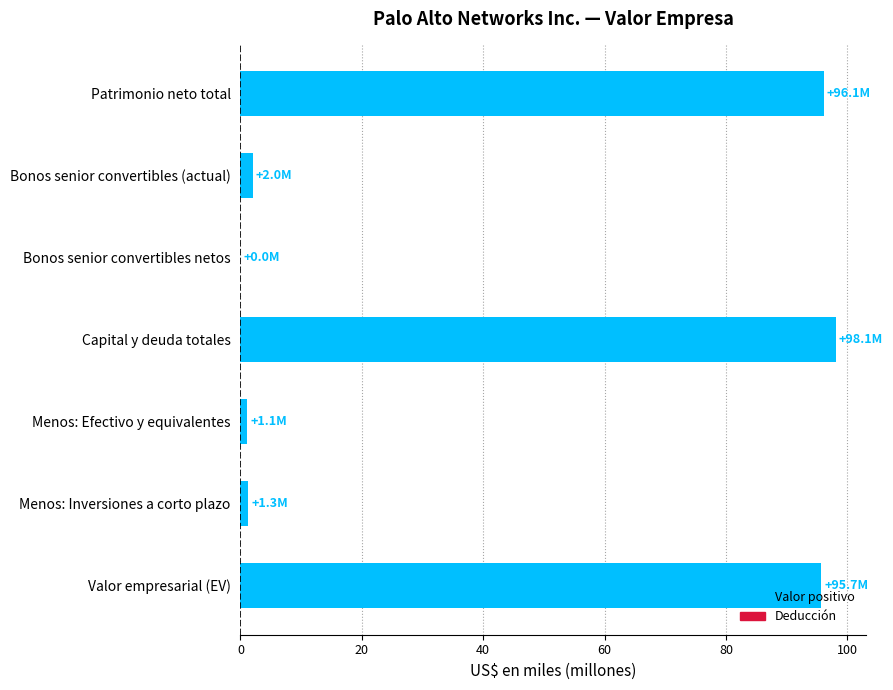

How many series are shown in this chart?

1